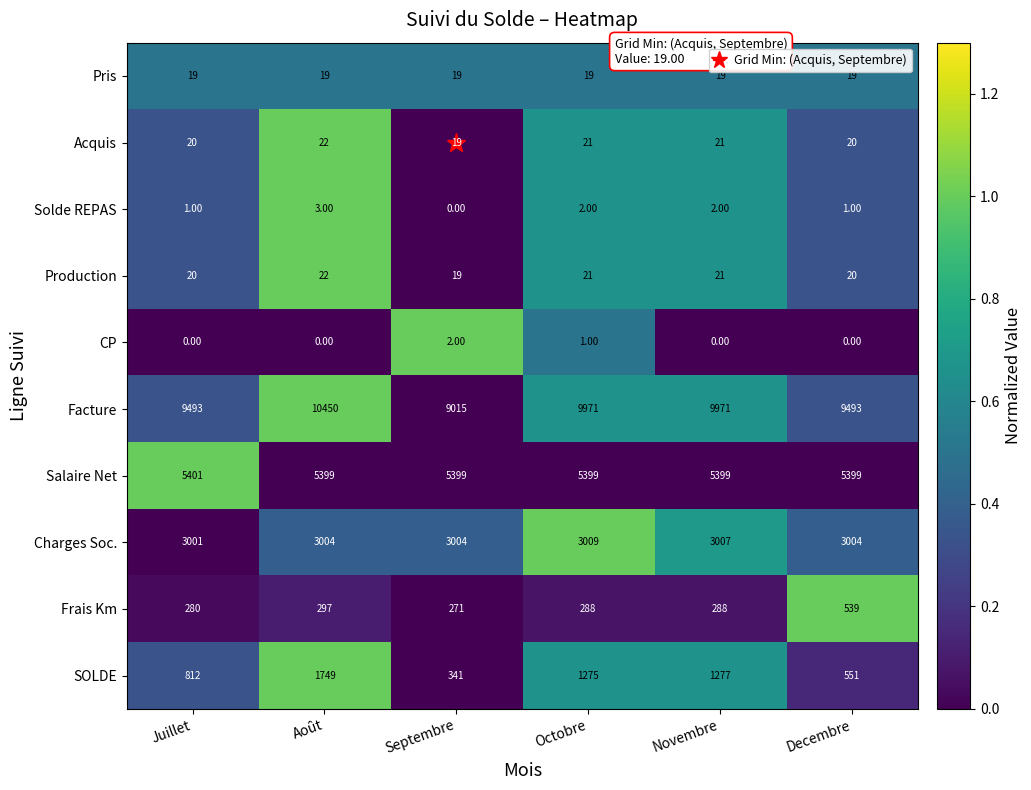

Where does the Production series first go above 21?

Août